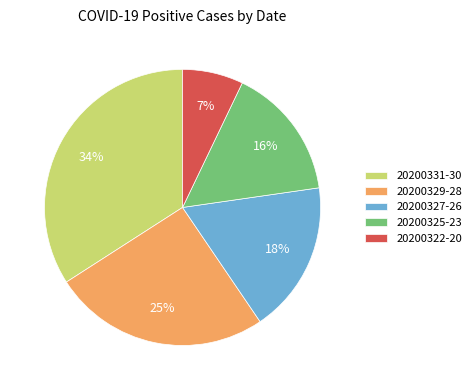

To the nearest percent, what is the difference between the largest and smallest slice percentages?

27%